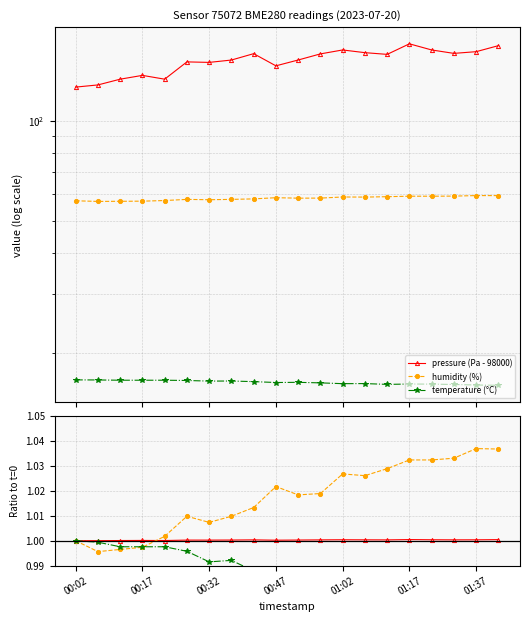

Reading right to left, what are all the values shown in this chart?

pressure (Pa - 98000): 168.2	161.4	159.5	163.3	170.4	158.4	160.3	163.3	158.9	152.3	146.3	159.2	152.3	149.8	150.3	133.3	136.9	133.3	128.1	126.2
humidity (%): 59.5	59.5	59.2	59.2	59.2	59.0	58.9	58.9	58.4	58.4	58.6	58.1	57.9	57.8	57.9	57.5	57.2	57.2	57.1	57.4
temperature (°C): 15.9	16.0	16.0	16.1	16.1	16.1	16.1	16.1	16.2	16.3	16.3	16.4	16.4	16.4	16.5	16.5	16.5	16.5	16.6	16.6
pressure ratio: 1.0	1.0	1.0	1.0	1.0	1.0	1.0	1.0	1.0	1.0	1.0	1.0	1.0	1.0	1.0	1.0	1.0	1.0	1.0	1.0
humidity ratio: 1.0	1.0	1.0	1.0	1.0	1.0	1.0	1.0	1.0	1.0	1.0	1.0	1.0	1.0	1.0	1.0	1.0	1.0	1.0	1.0
temperature ratio: 1.0	1.0	1.0	1.0	1.0	1.0	1.0	1.0	1.0	1.0	1.0	1.0	1.0	1.0	1.0	1.0	1.0	1.0	1.0	1.0